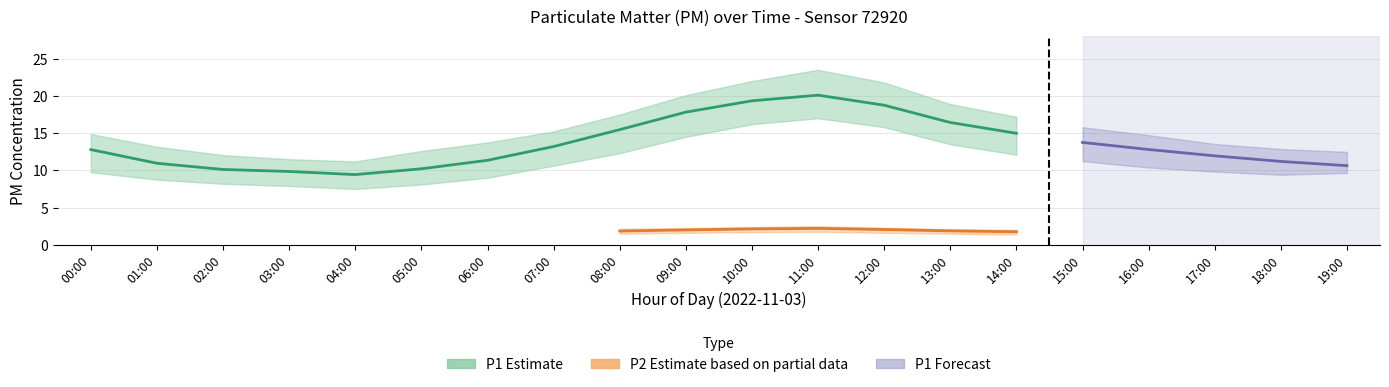

The P1 series shows 14.8 at 04:00. True or false?

False